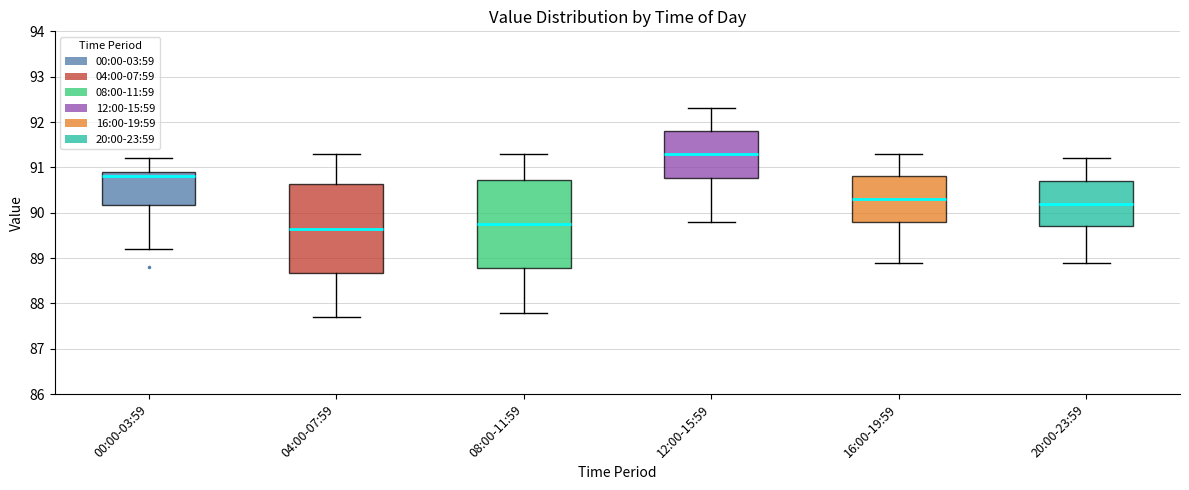

Reading left to right, transcribe this box plot: for each box, give where its median line is, the range the box spans, and where its two whiskers end, as read against the y-axis. The values are not printed on the chart, so give them approximately, as read against the axis.

00:00-03:59: median 90.8, box 90.2 to 90.9, whiskers 89.2 to 91.2
04:00-07:59: median 89.7, box 88.7 to 90.6, whiskers 87.7 to 91.3
08:00-11:59: median 89.8, box 88.8 to 90.7, whiskers 87.8 to 91.3
12:00-15:59: median 91.3, box 90.8 to 91.8, whiskers 89.8 to 92.3
16:00-19:59: median 90.3, box 89.8 to 90.8, whiskers 88.9 to 91.3
20:00-23:59: median 90.2, box 89.7 to 90.7, whiskers 88.9 to 91.2